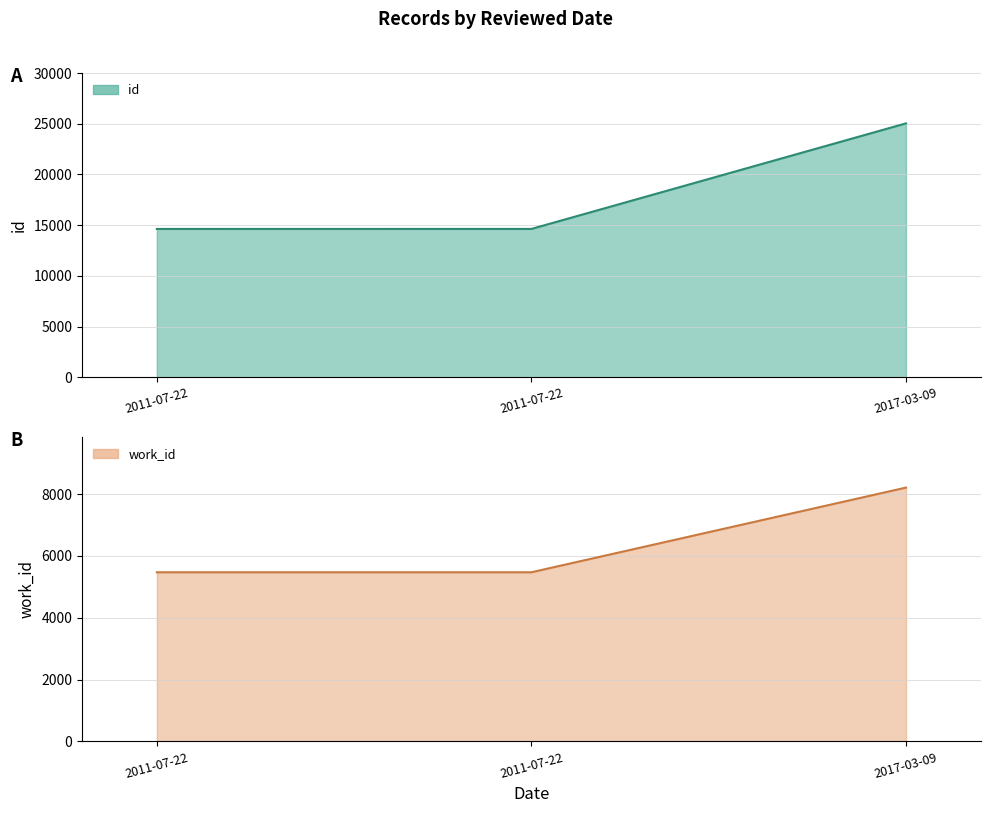

Rank the series by their average value, from highest to lowest.

id, work_id